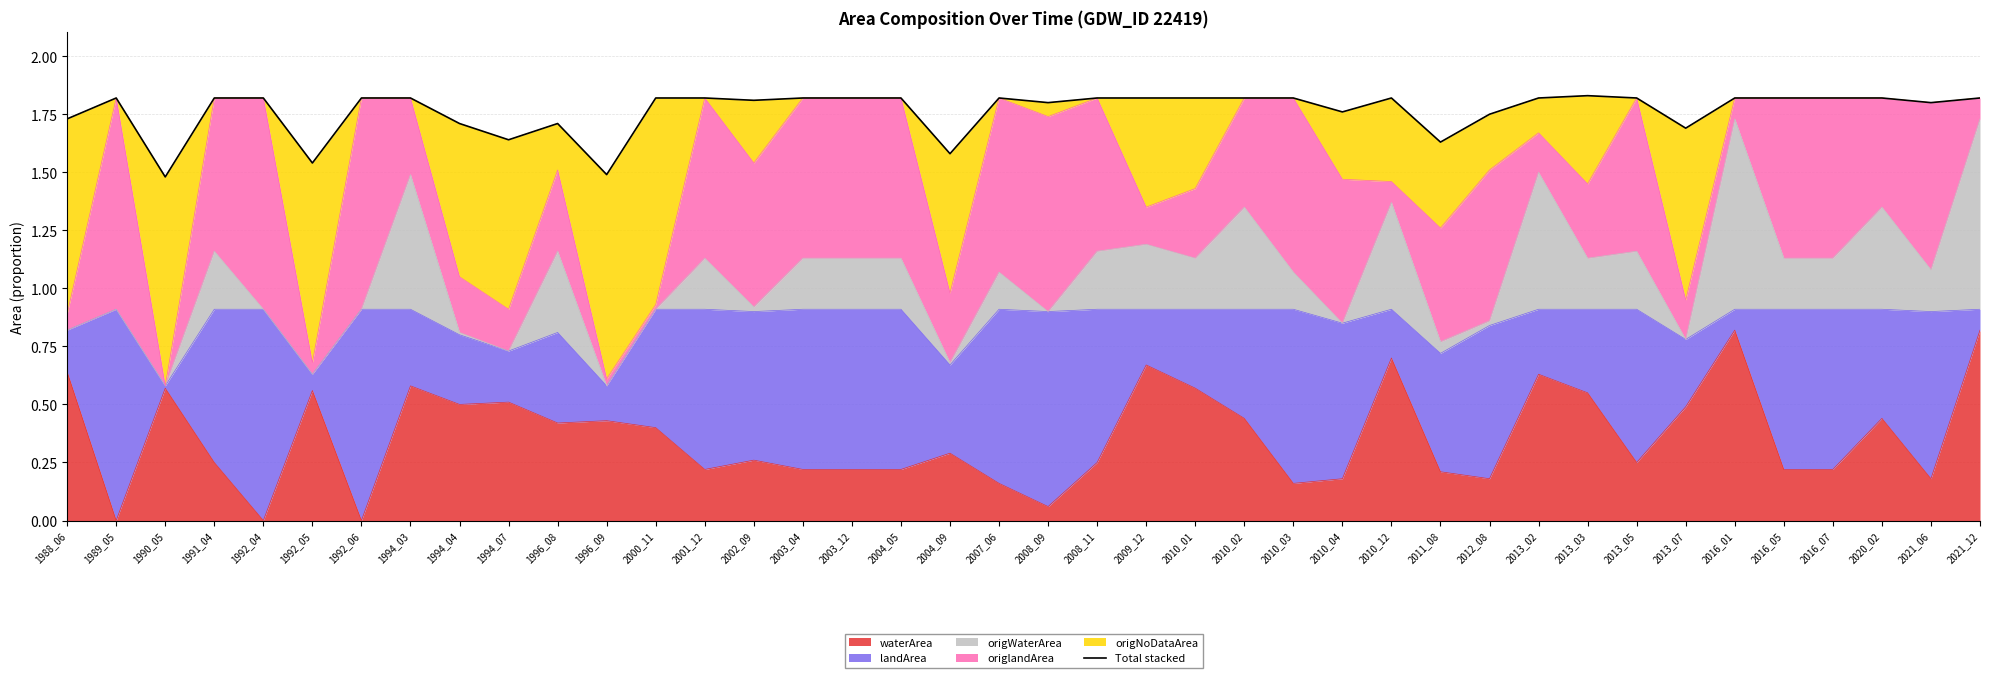

Where is the data nearest to the value 1?

1990_05